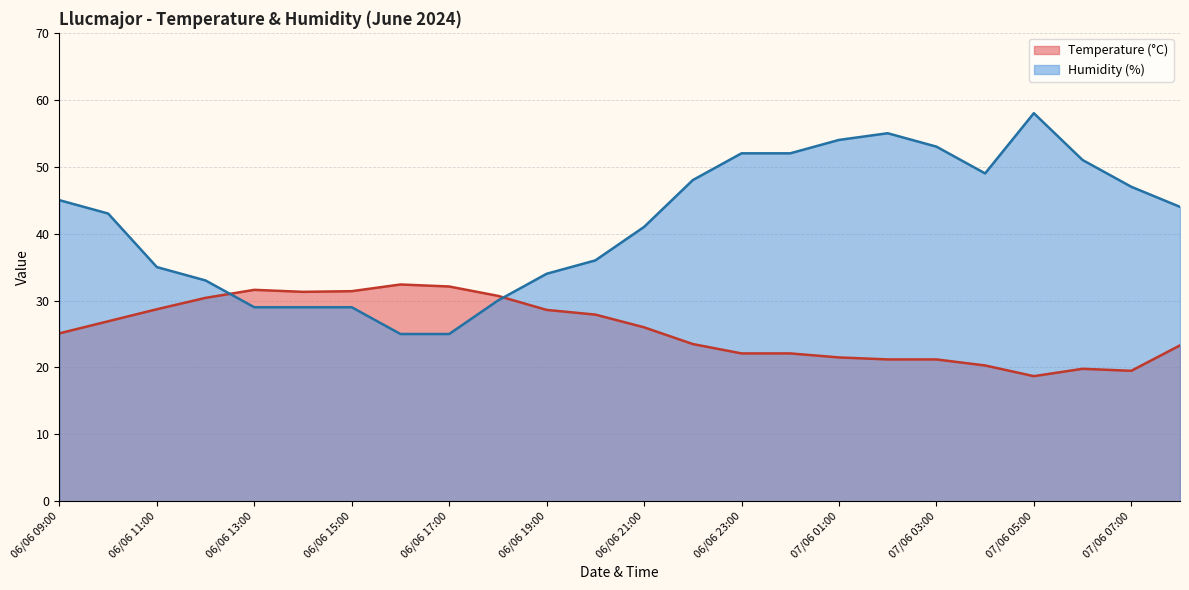

What value does the Humidity (%) series have at 06/06 23:00?

52.0